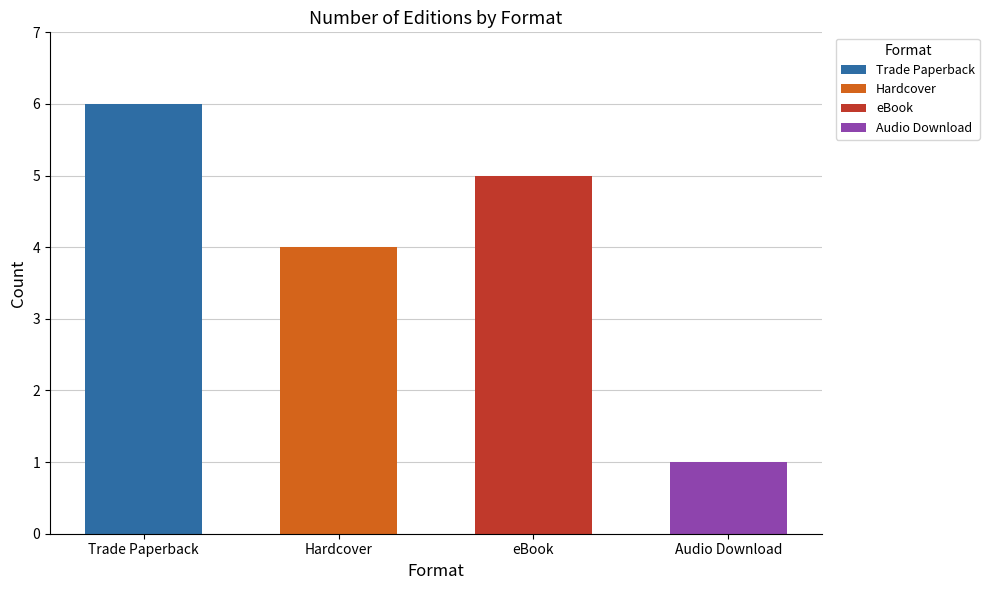

What is the minimum value shown in the chart?

1